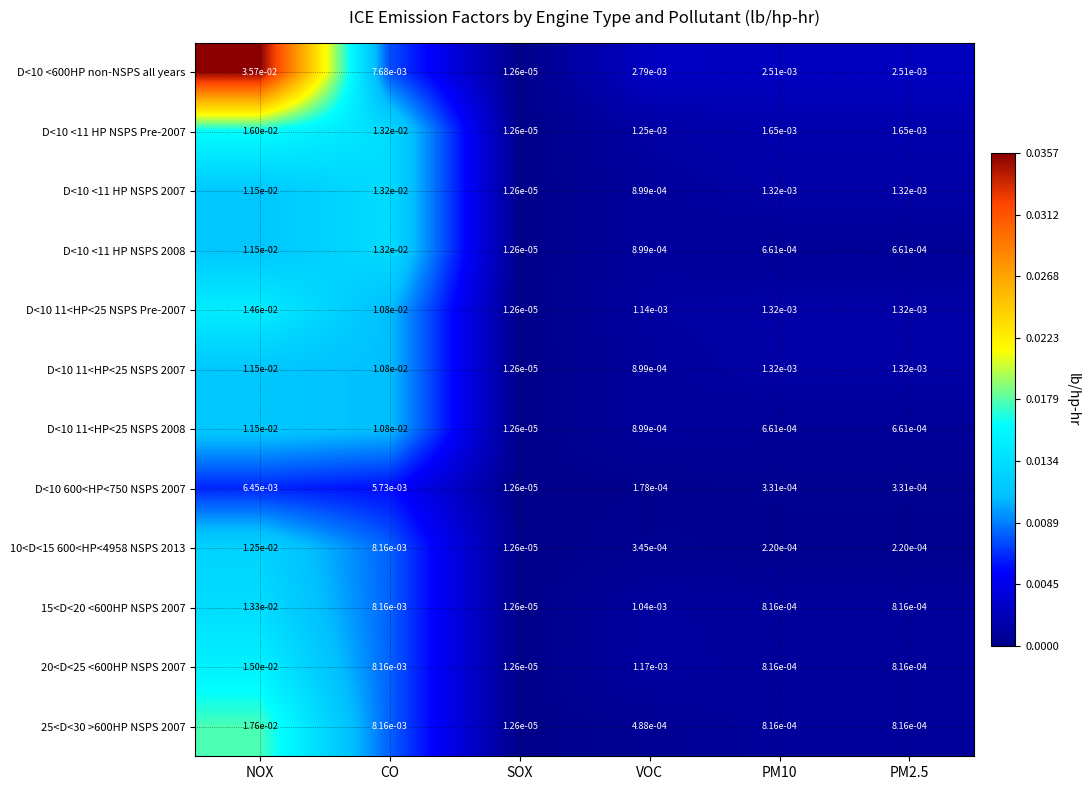

Which category has the highest value across all series?

NOX